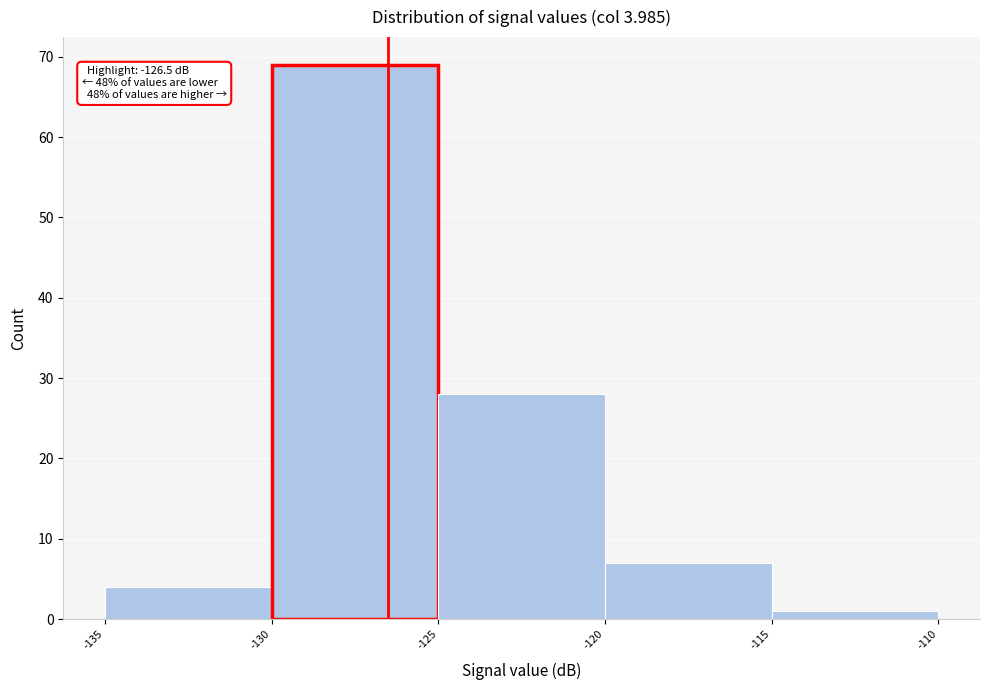

Which range on the x-axis has the tallest bar?

-130 to -125